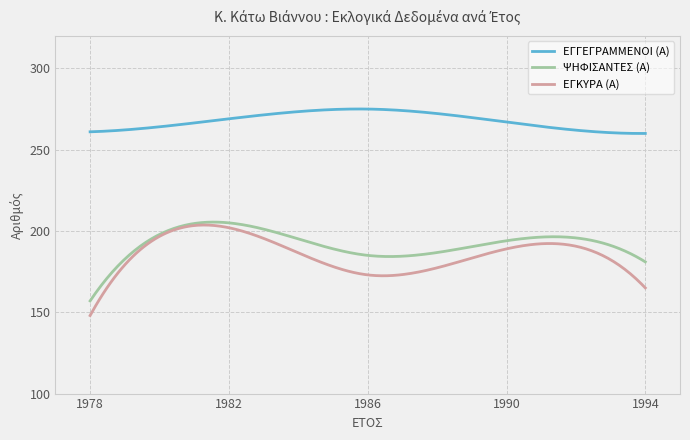

How many lines are shown in the chart?

3